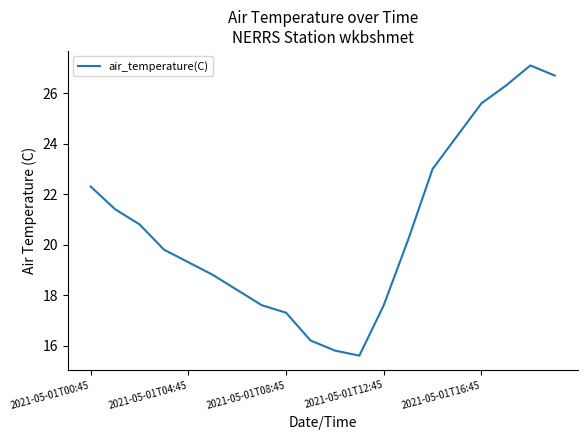

How many interior local peaks (higher than both neighbors) does the data have?

1